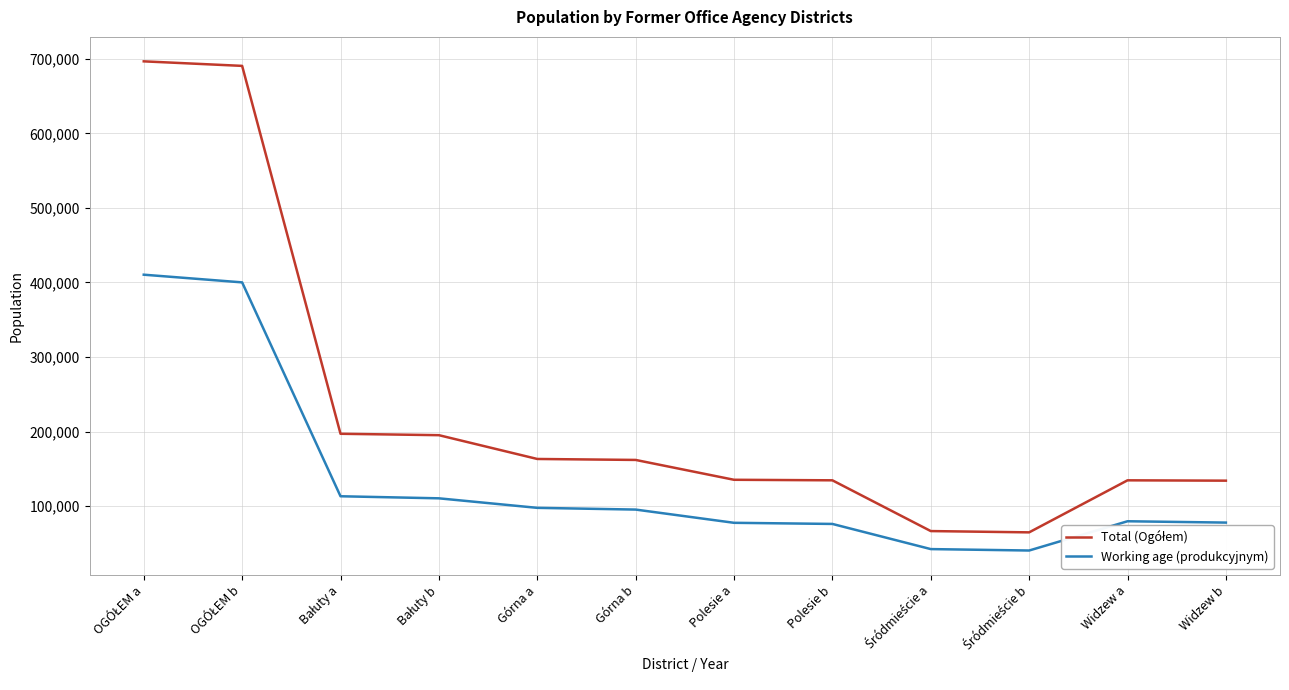

What is the difference between the maximum and minimum values in the Working age (produkcyjnym) series?

369944